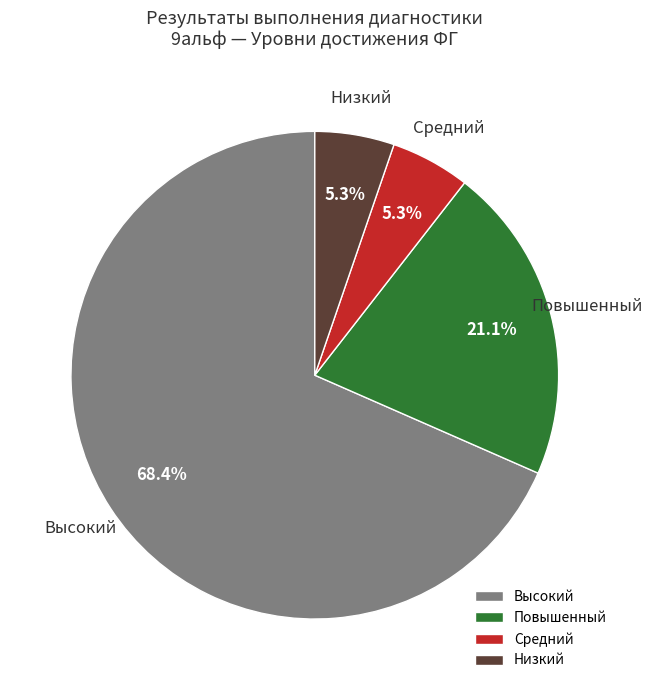

Combined, do Высокий and Низкий account for over 50%?

Yes